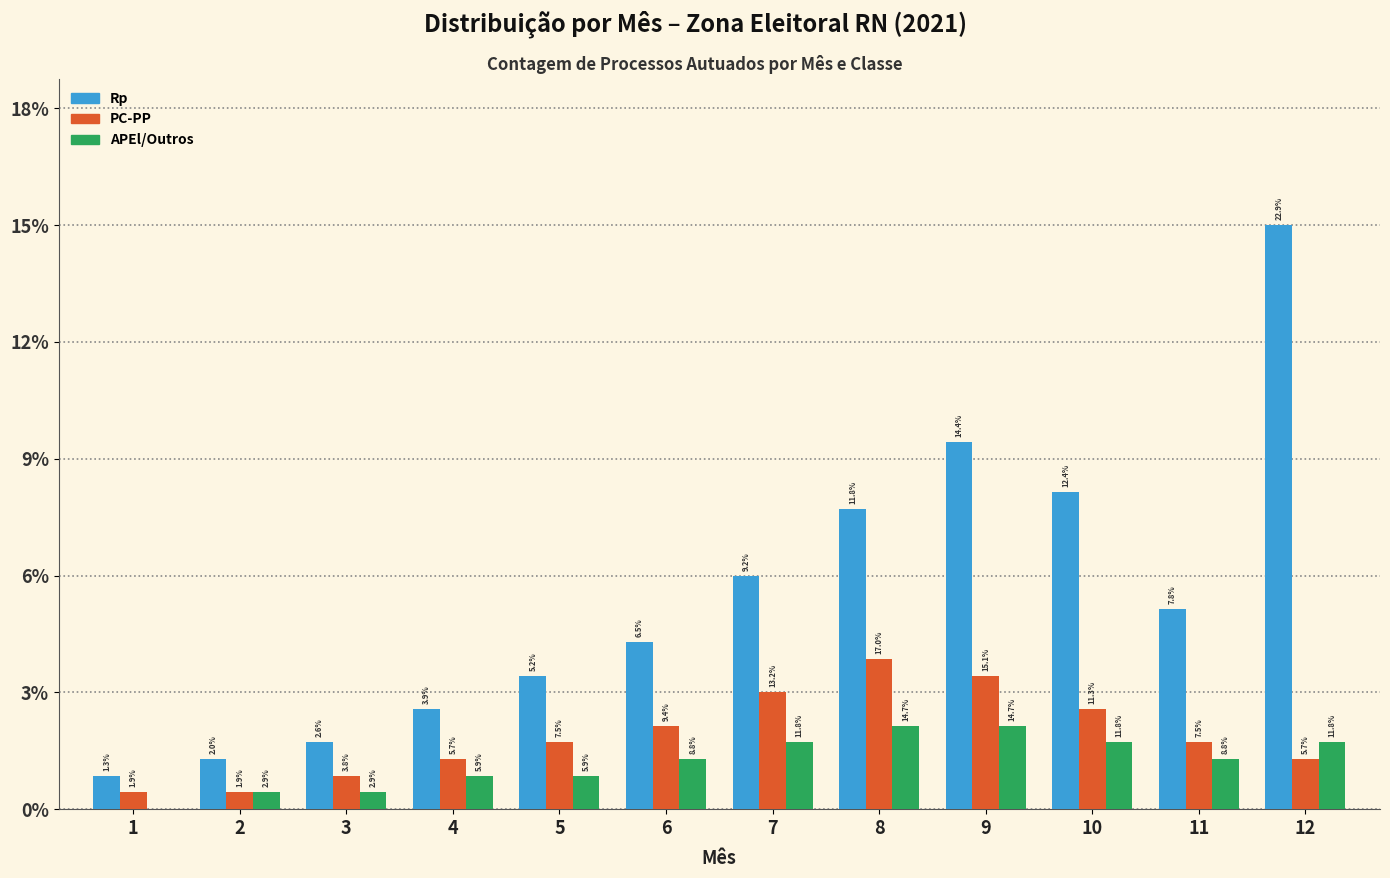

Are the bars horizontal?

No